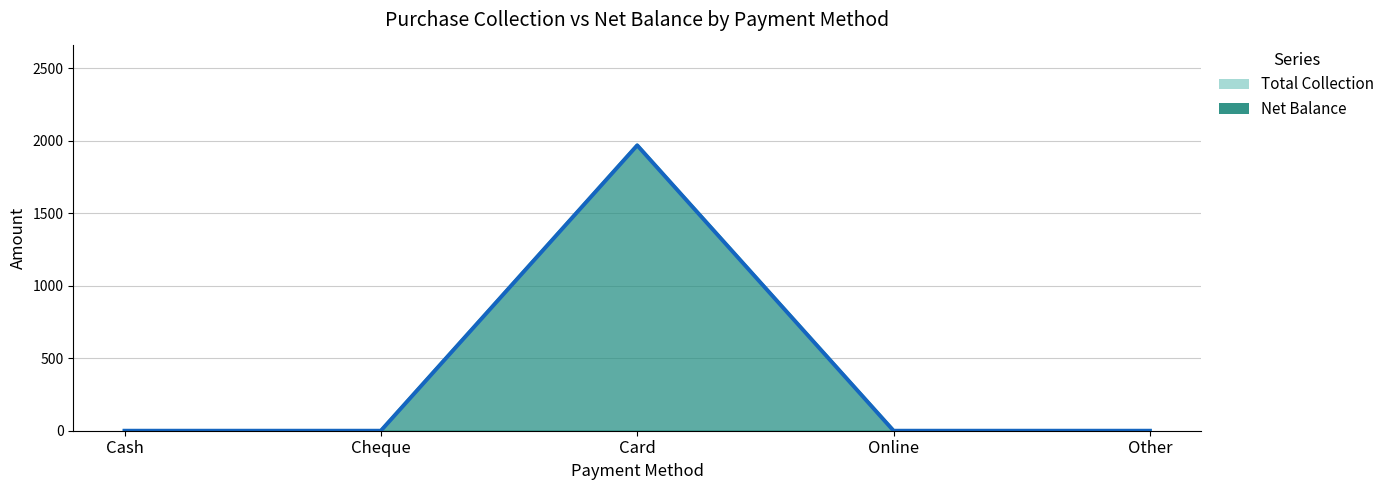

Rank the series by their maximum value, from lowest to highest.

Total Collection, Net Balance